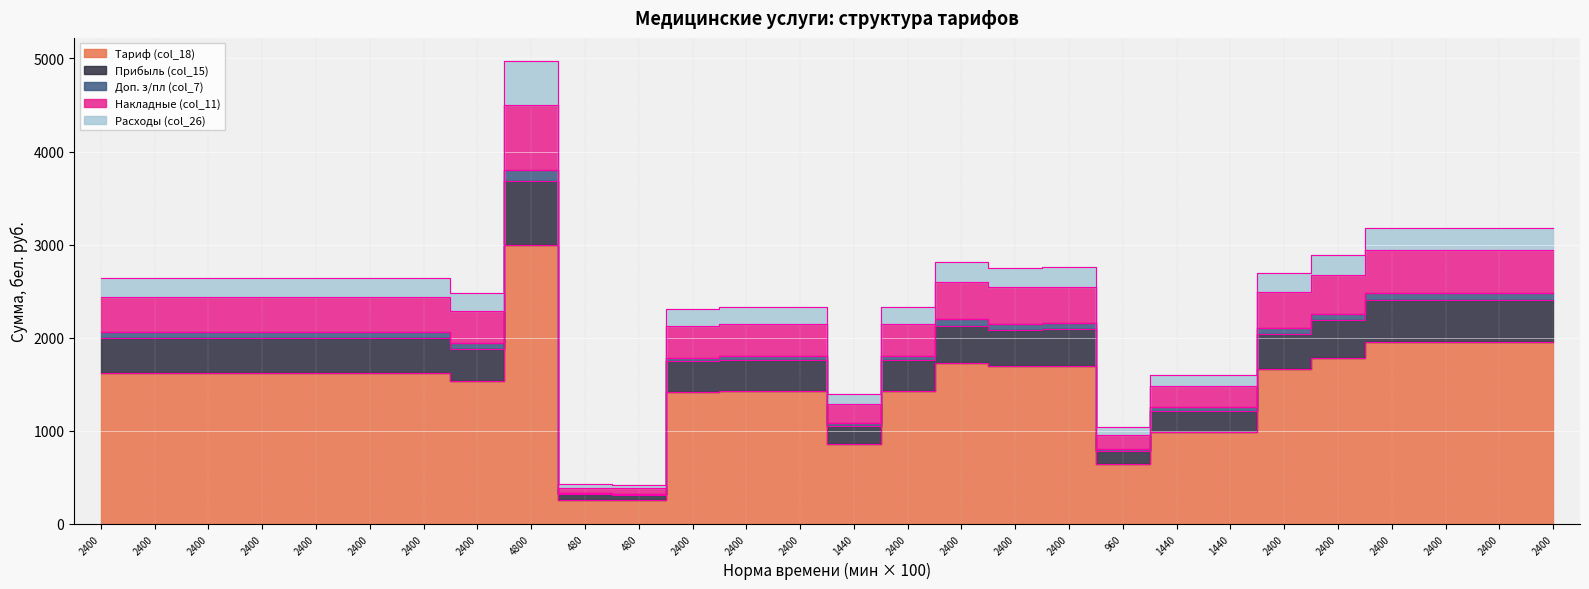

Which category has the highest value across all series?

4800